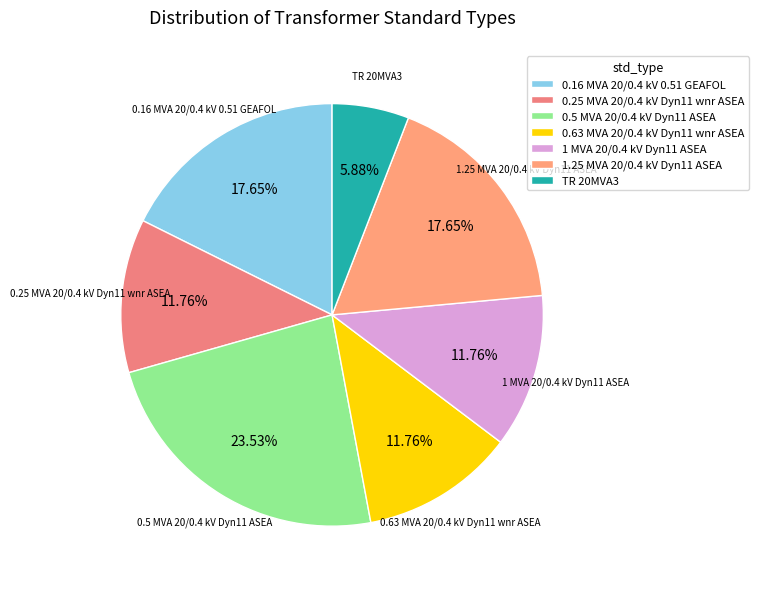

To the nearest percent, what is the difference between the 0.5 MVA 20/0.4 kV Dyn11 ASEA and TR 20MVA3 slice percentages?

18%